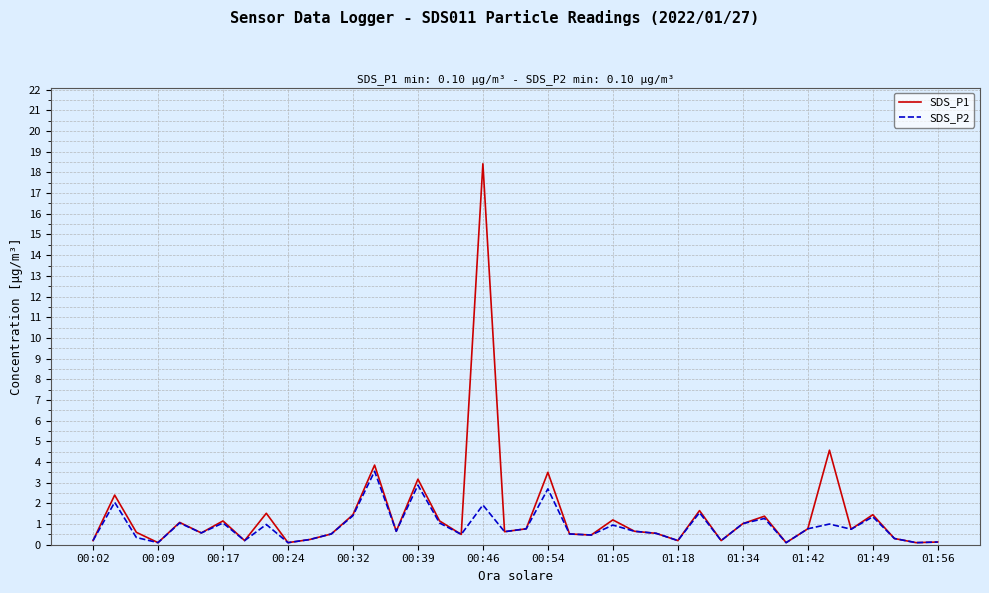

Which series has the widest spread of values?

SDS_P1